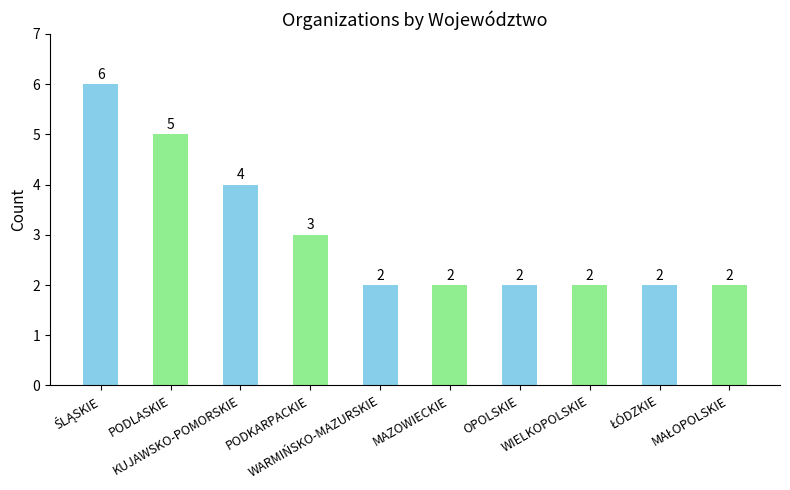

The chart shows a value of 7 at PODLASKIE. True or false?

False